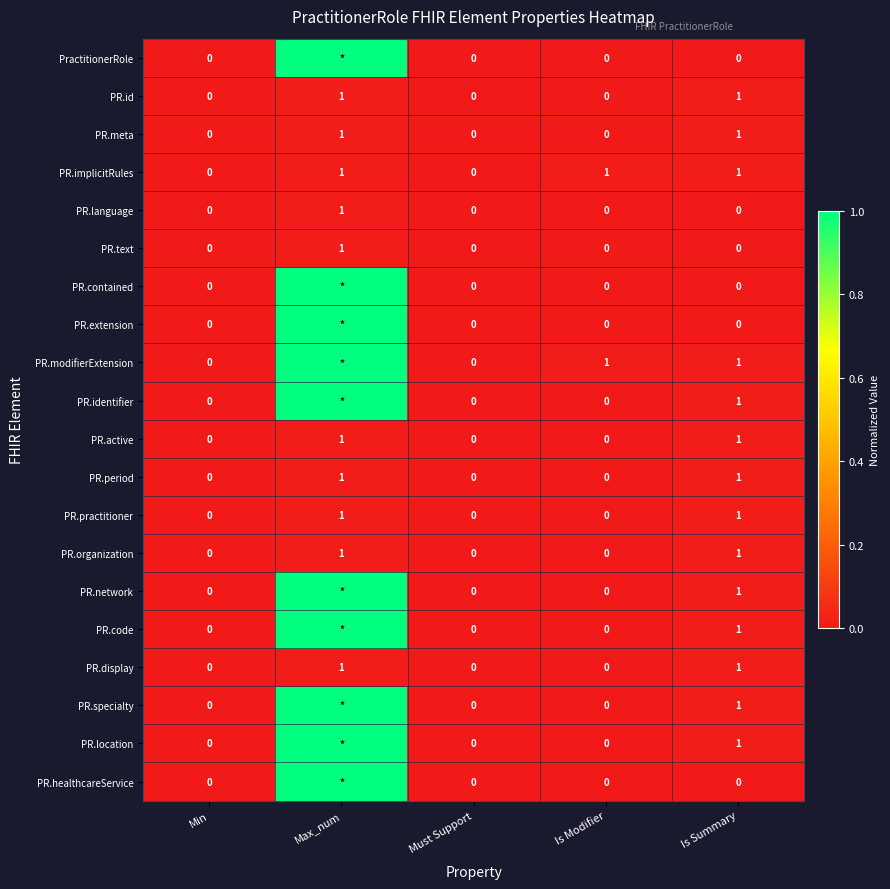

Is the value of PR.meta at Is Summary greater than the value of PR.period at Is Modifier?

Yes